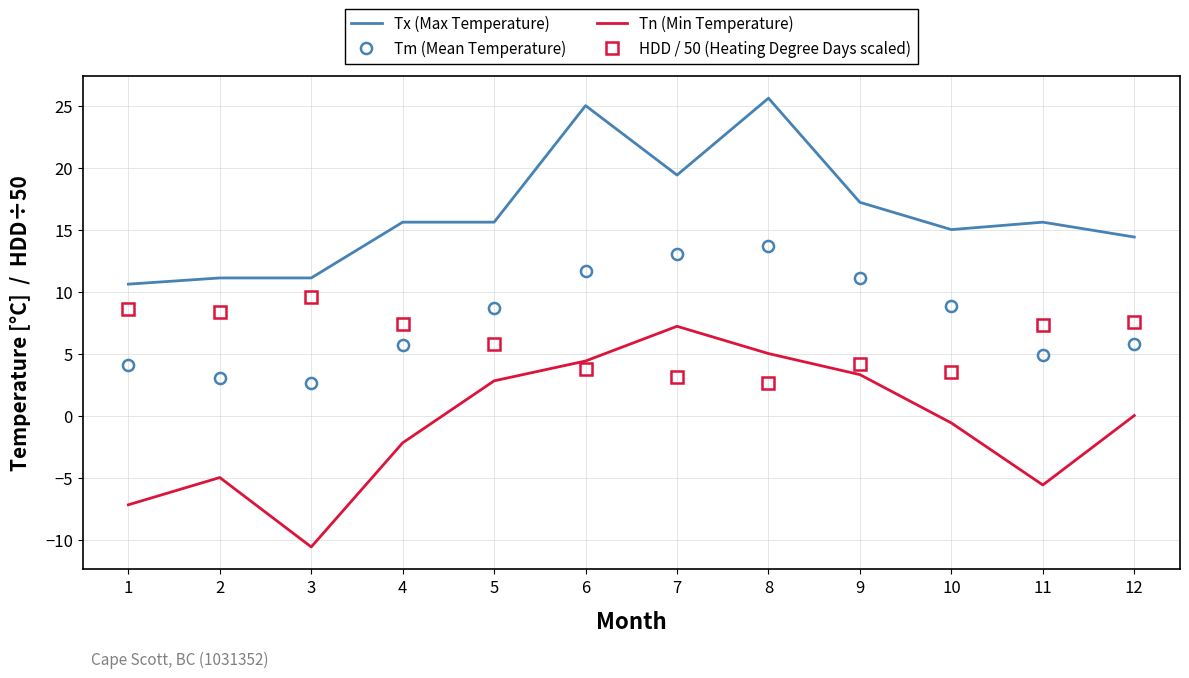

Where does the HDD / 50 (Heating Degree Days scaled) series first go above 7?

1